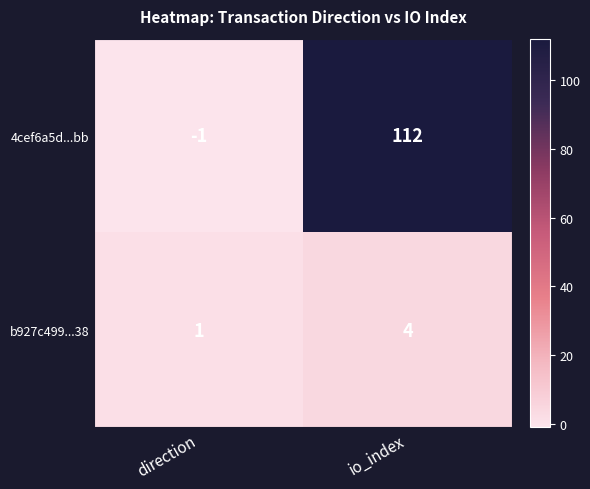

What is the sum of the 4cef6a5d...bb values at direction and io_index?

111